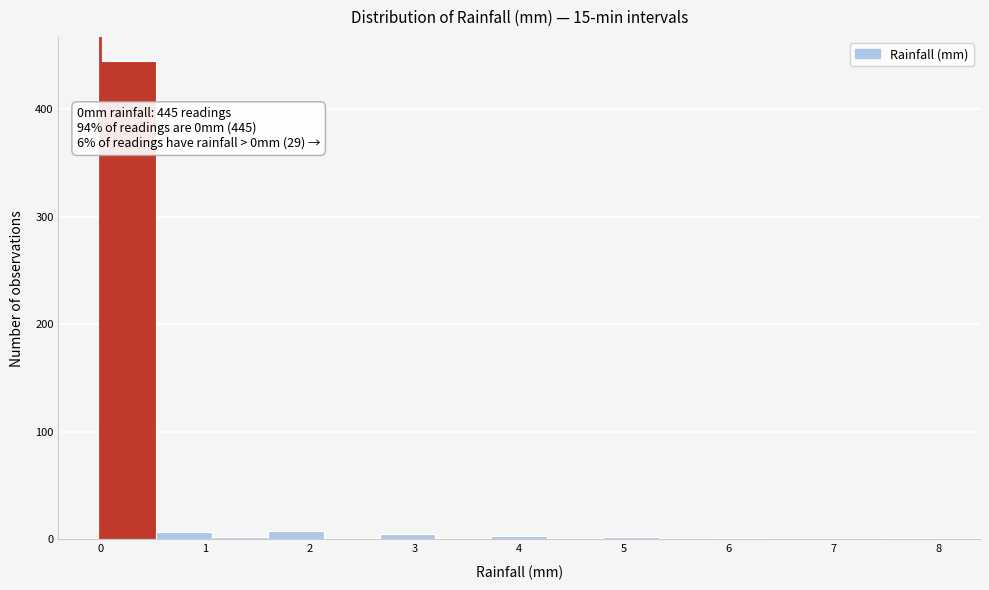

Which range on the x-axis has the tallest bar?

0.0 to 0.5